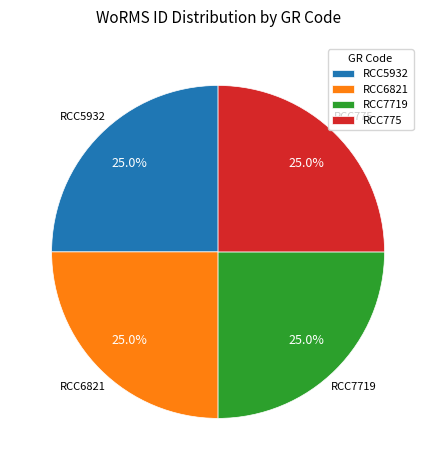

Is there any slice that represents more than half of the pie?

No